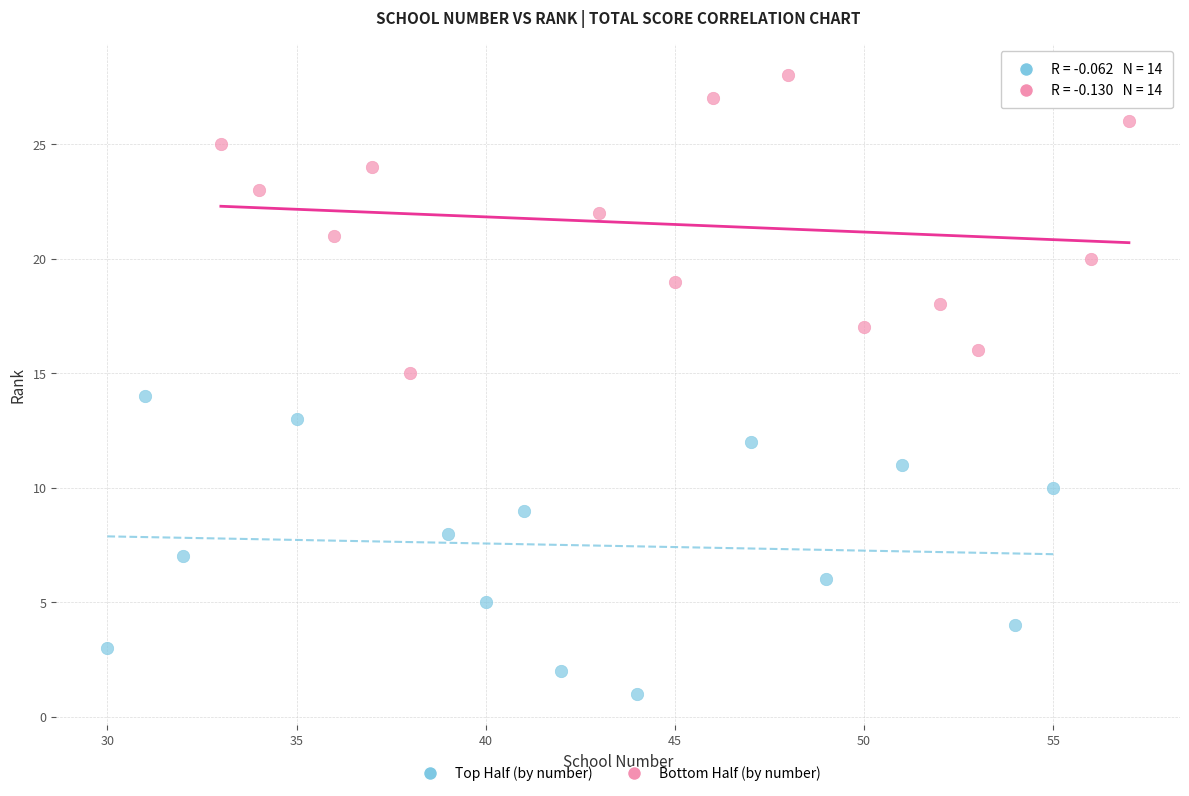

What are all the series names shown in the legend?

Top Half (by number), Bottom Half (by number)